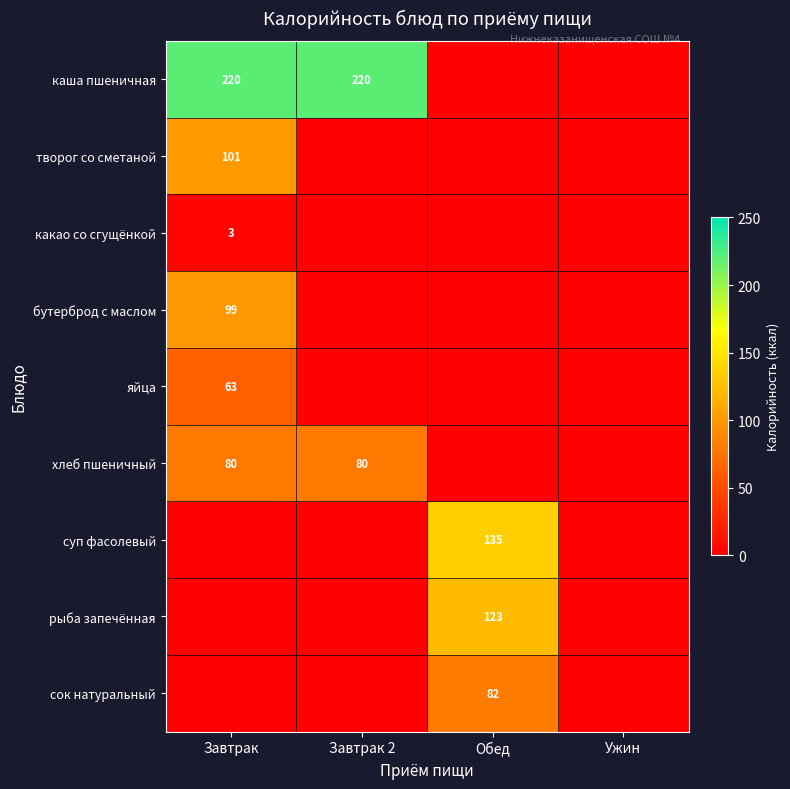

What is the total value across all series at Завтрак?

566